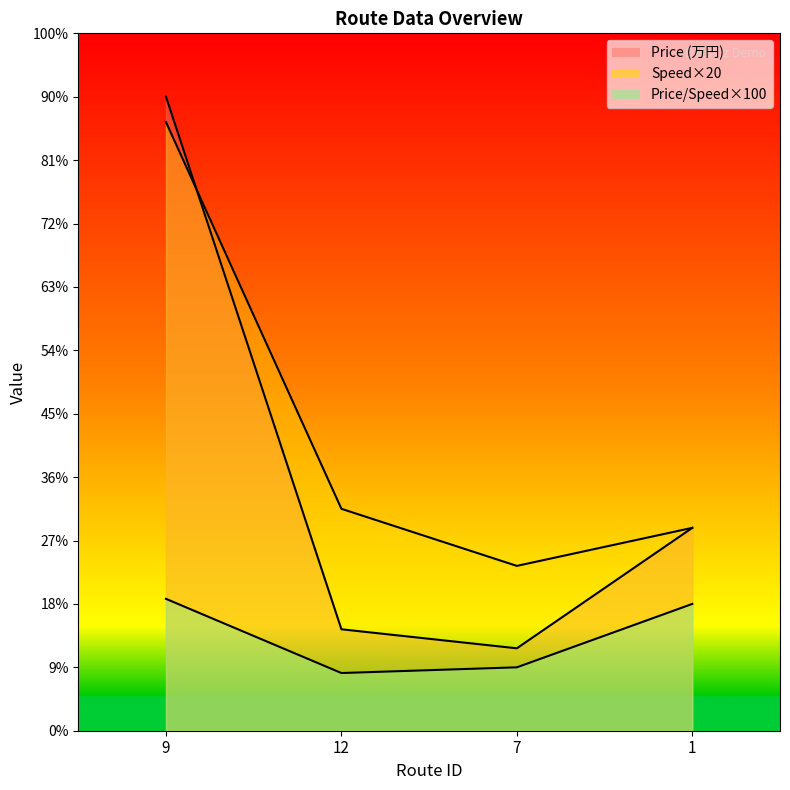

True or false: Price per speed (万円/km/h) and Price (万円) intersect in this chart.

False